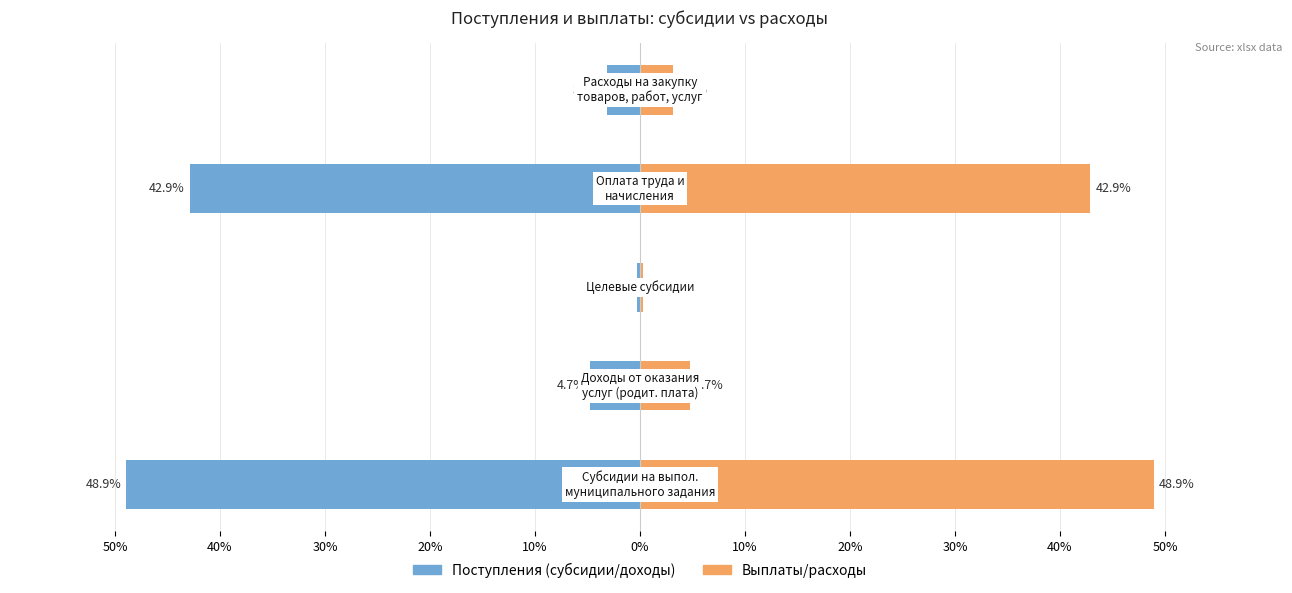

Which series has the largest range (max minus min)?

Поступления (субсидии/доходы)